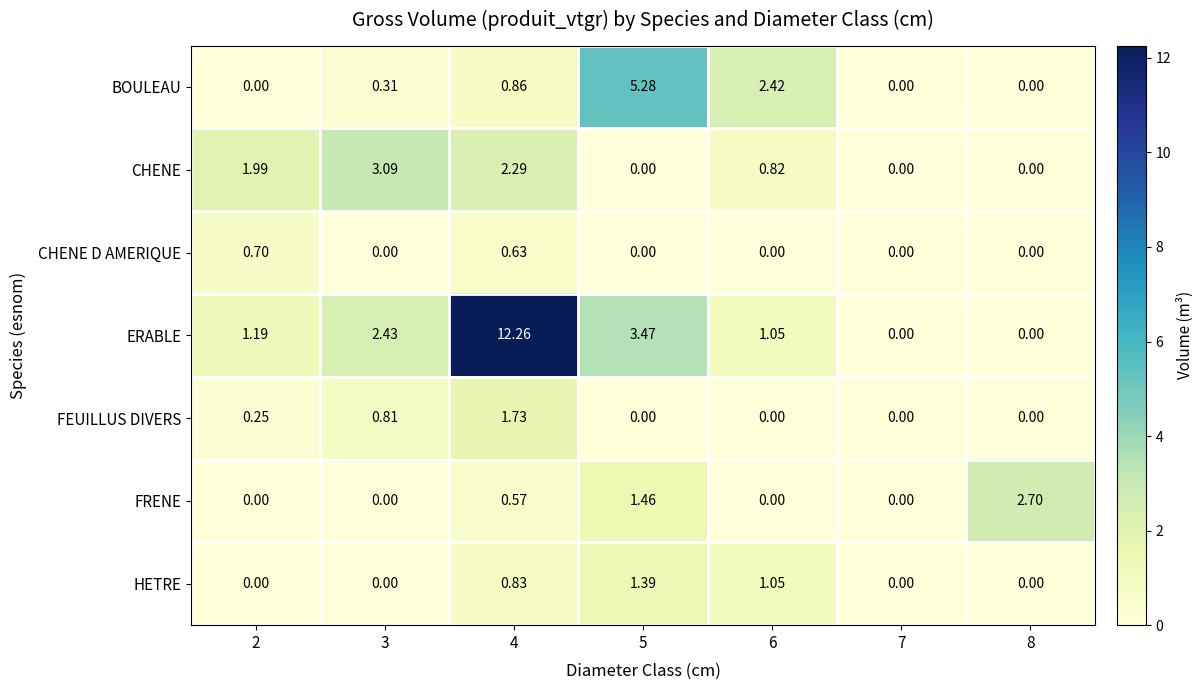

What is the total value across all series at 2?

4.1